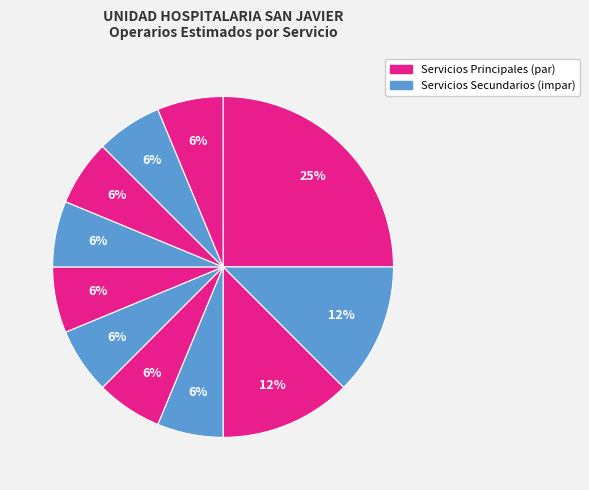

How many slices are in this pie chart?

11